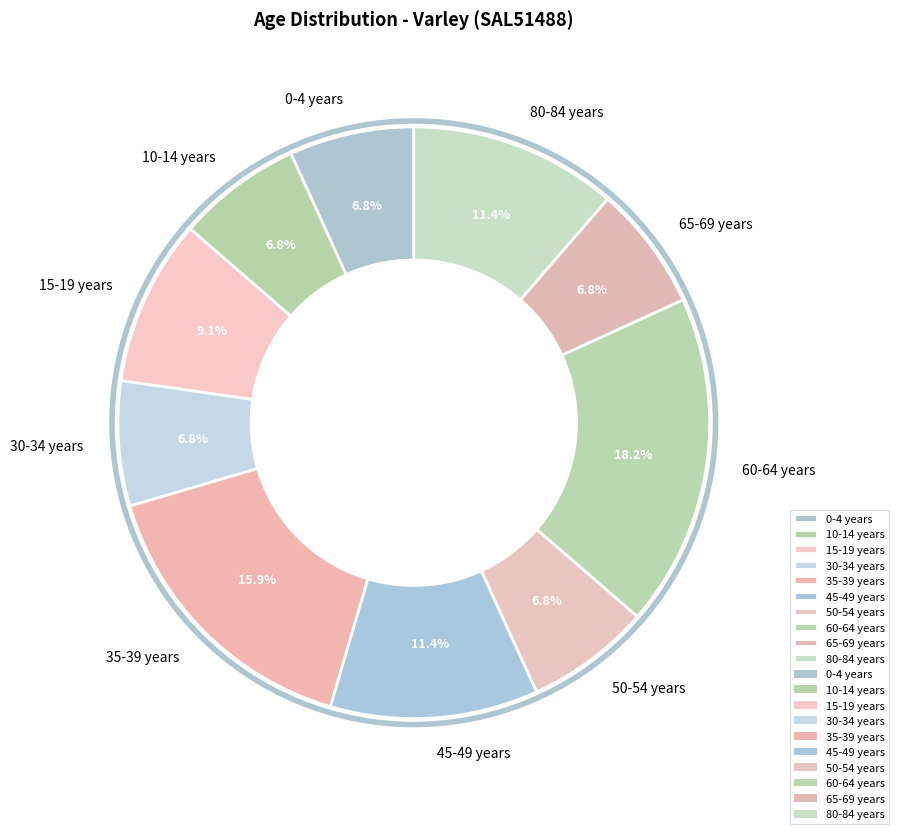

Which category has the biggest portion of the pie?

60-64 years